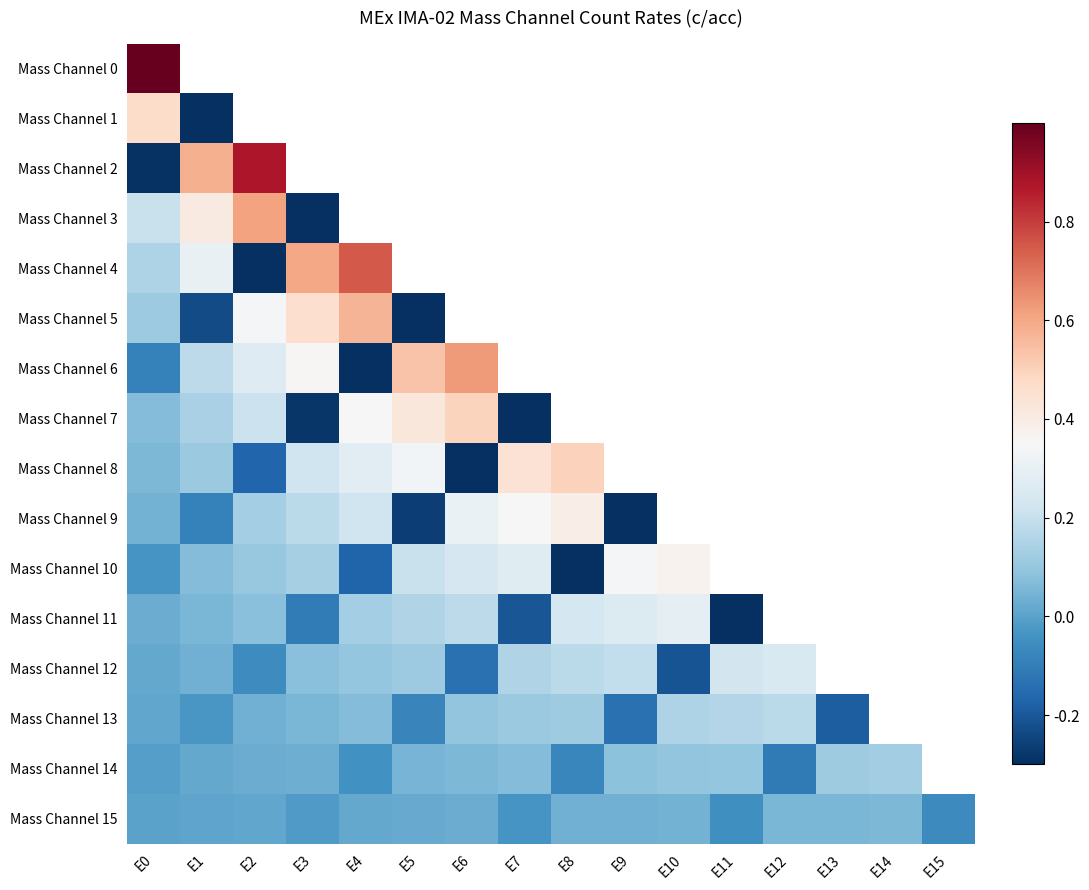

What is the maximum value shown in the chart?

1.0